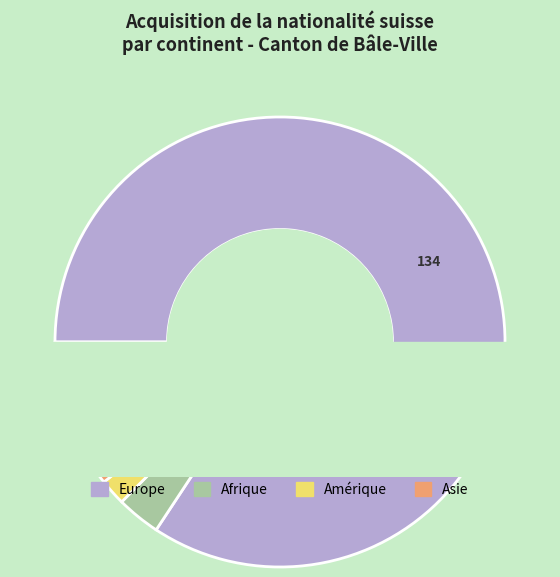

To the nearest percent, what is the difference between the Océanie and Europe slice percentages?

84%